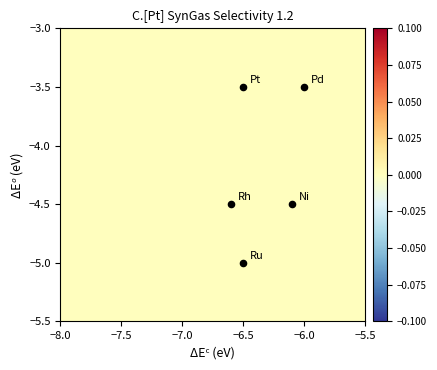

Between −6.0 and −8.0, which is larger?

−6.0